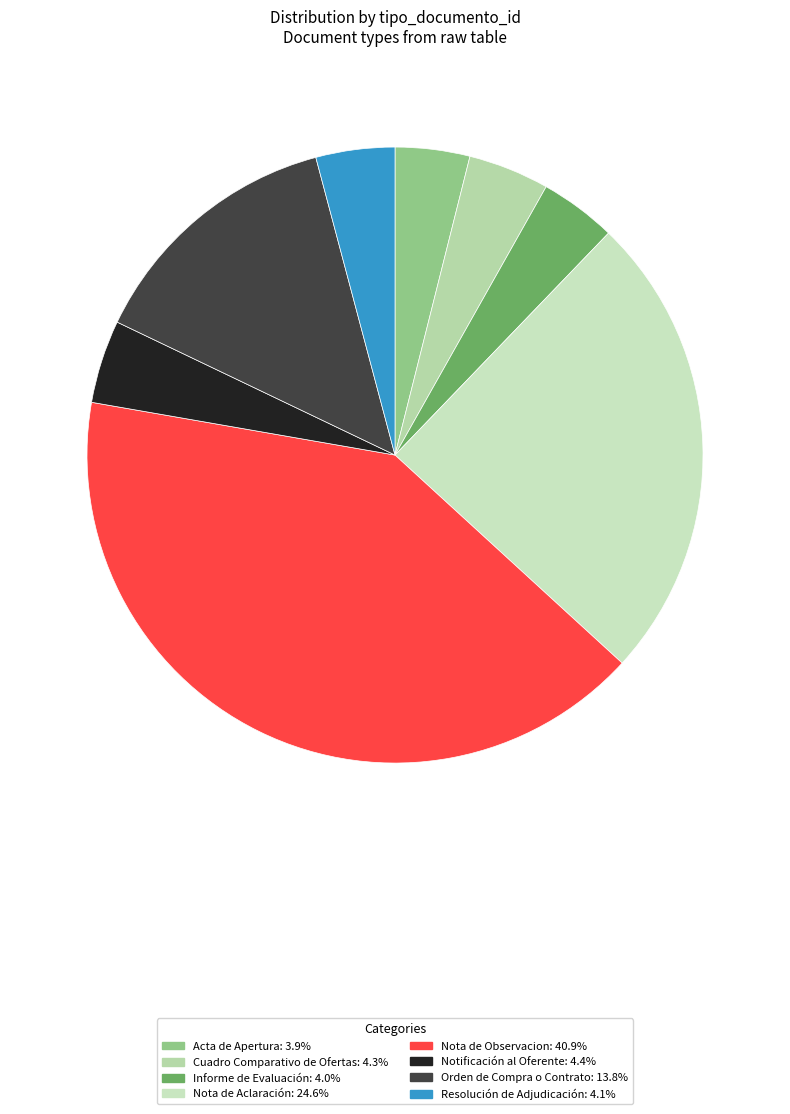

To the nearest percent, what portion does Resolución de Adjudicación represent?

4%